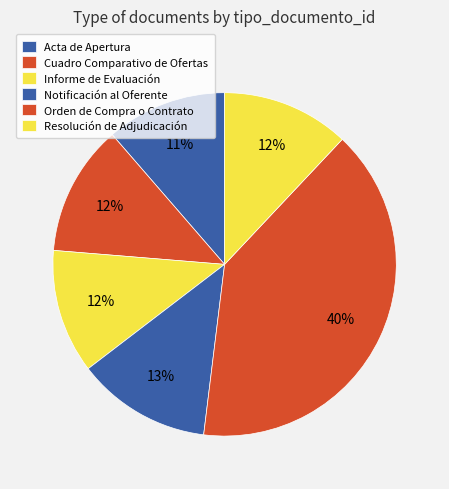

Combined, what portion of the pie is Resolución de Adjudicación and Notificación al Oferente?

24.7%